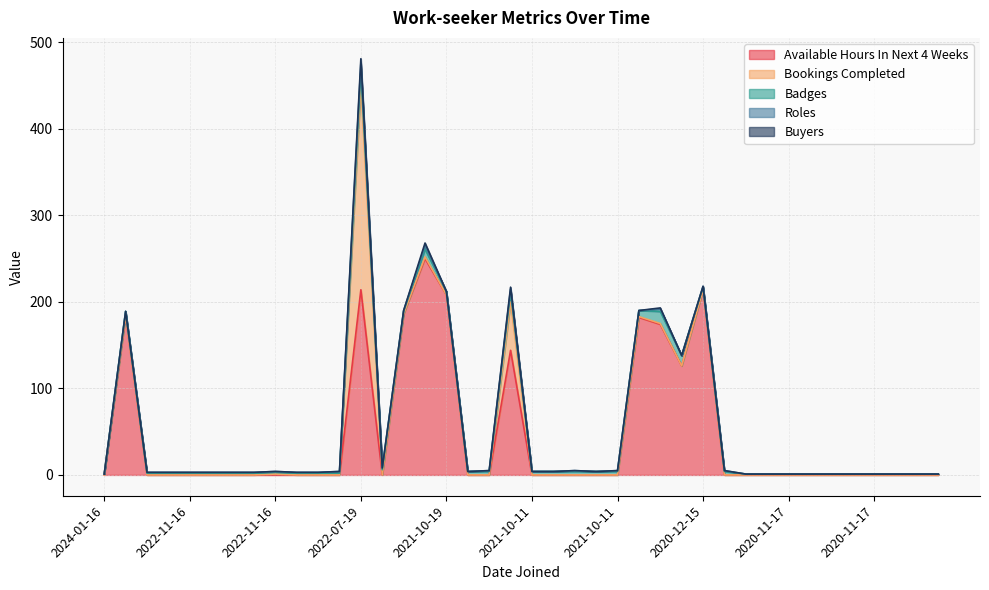

In Bookings Completed, how many points are higher than both neighbors (excluding endpoints)?

4